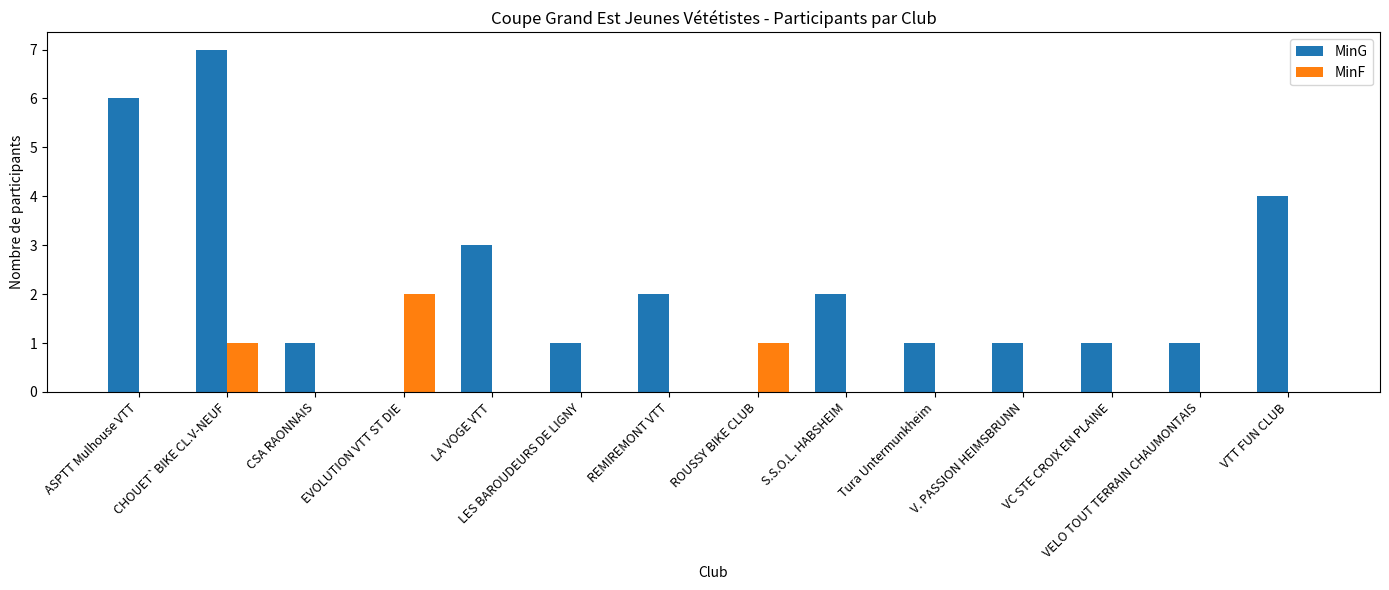

What are all the series names shown in the legend?

MinG, MinF